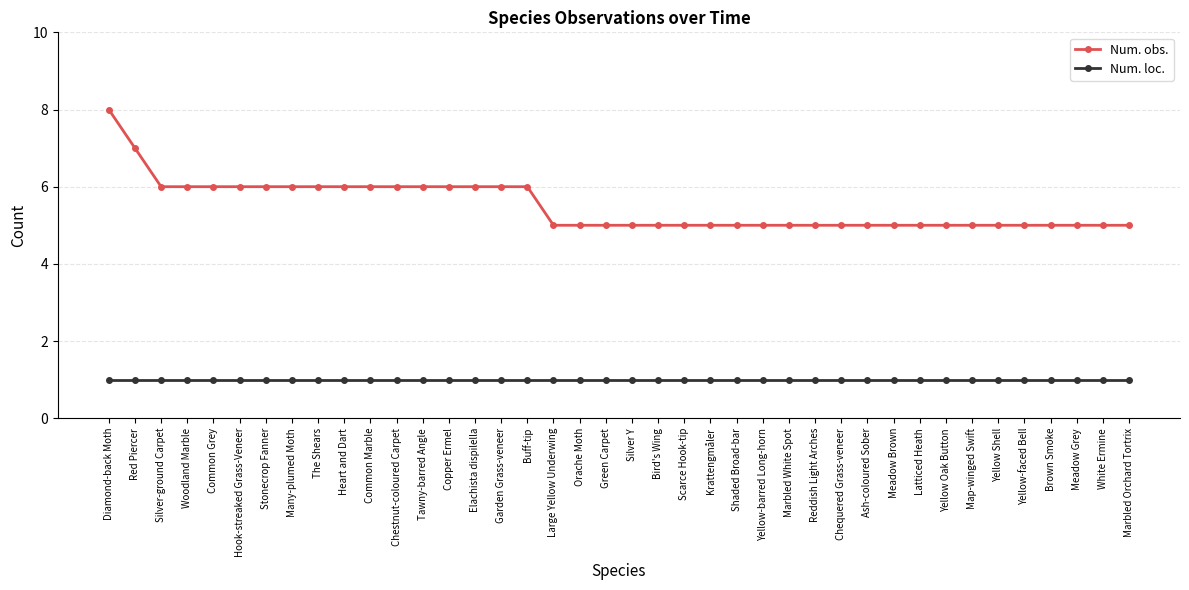

True or false: Num. loc. and Num. obs. cross at least once.

False